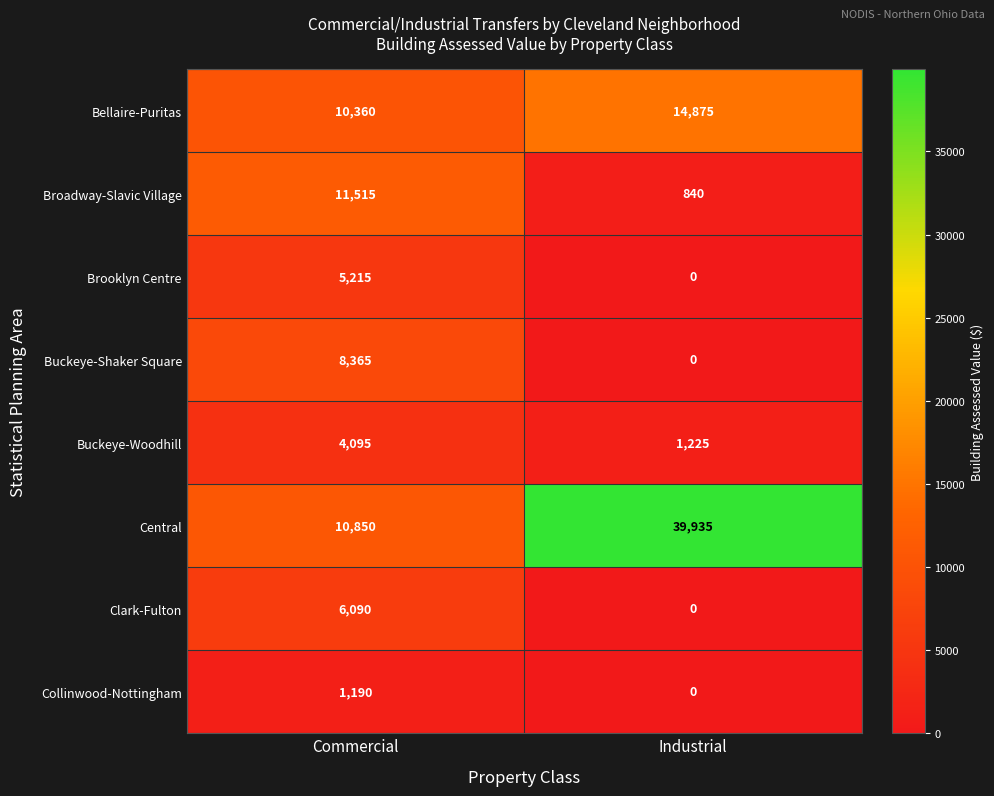

Is it true that Buckeye-Woodhill equals 2106 at Industrial?

False